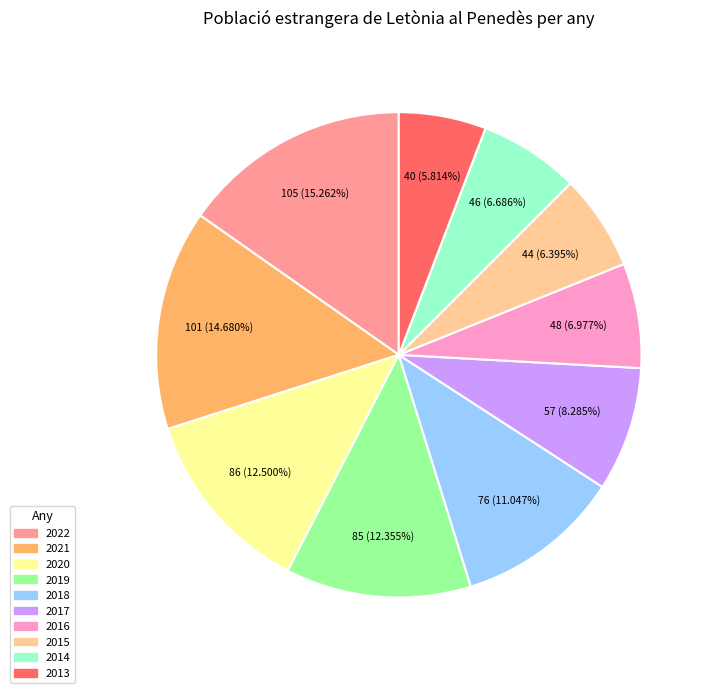

Is there a majority slice in this chart?

No